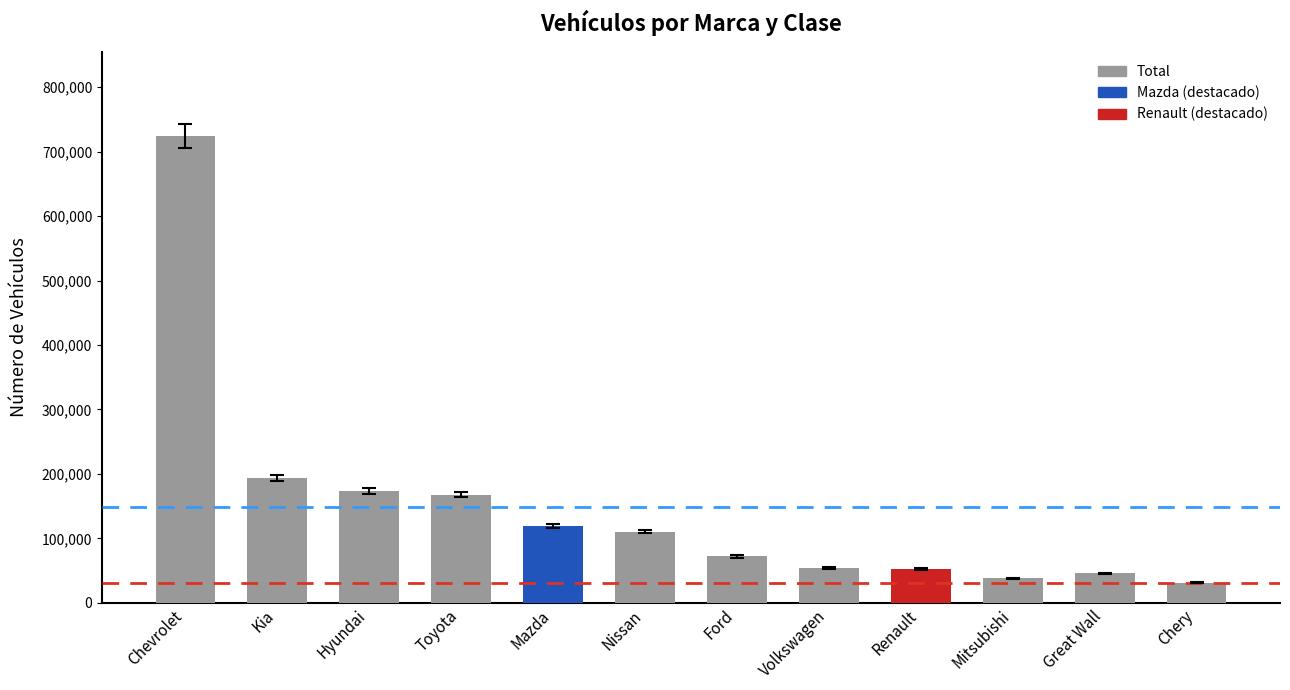

What is the label of the 10th bar from the right?

Hyundai